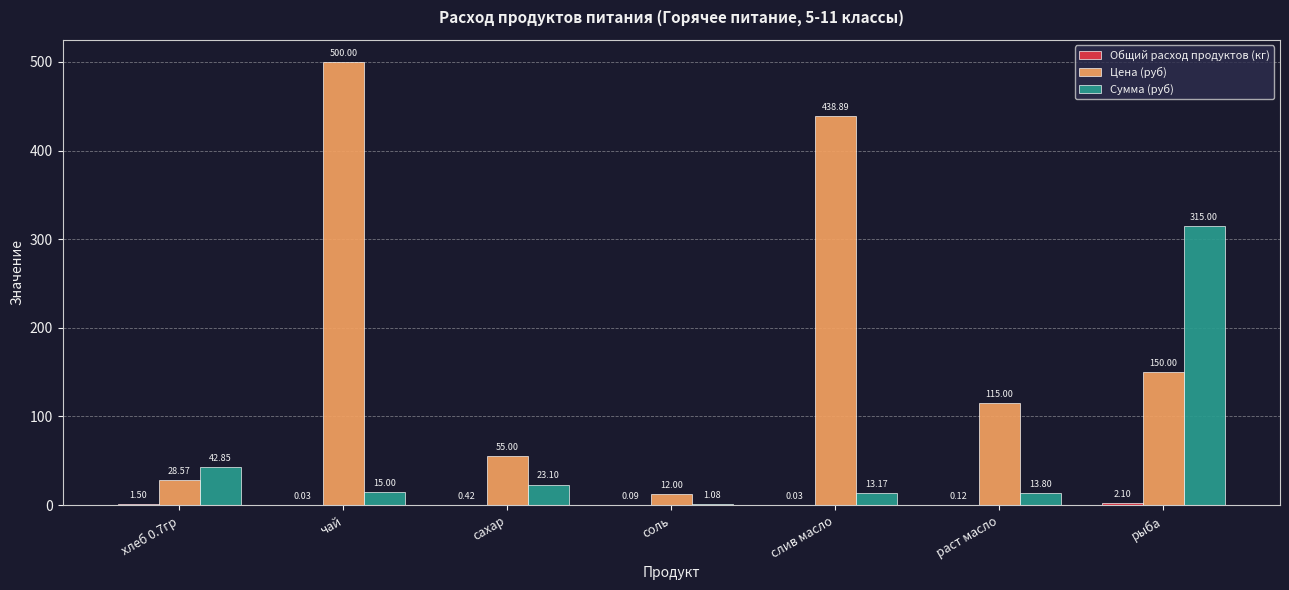

Which series has the largest total across all categories?

Цена (руб)